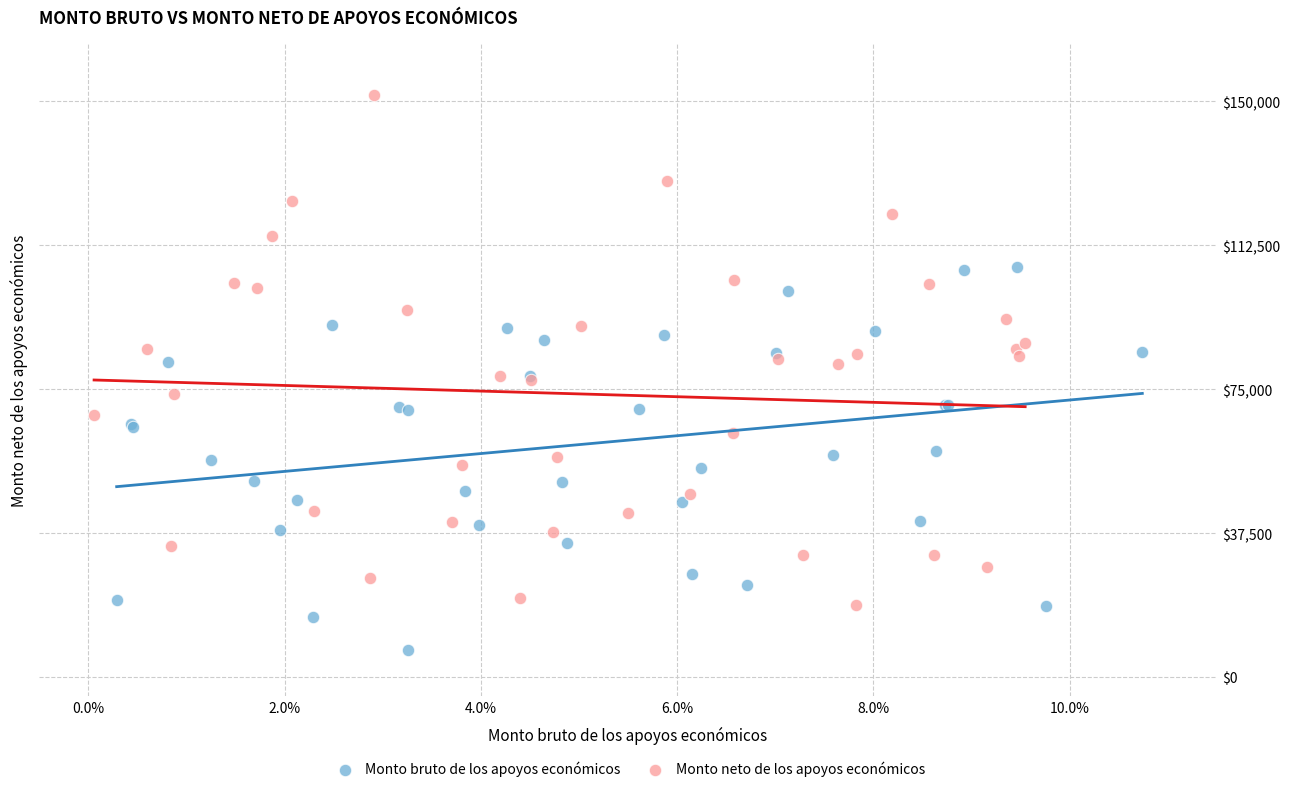

Which series contains the lowest Y value?

Monto bruto de los apoyos económicos